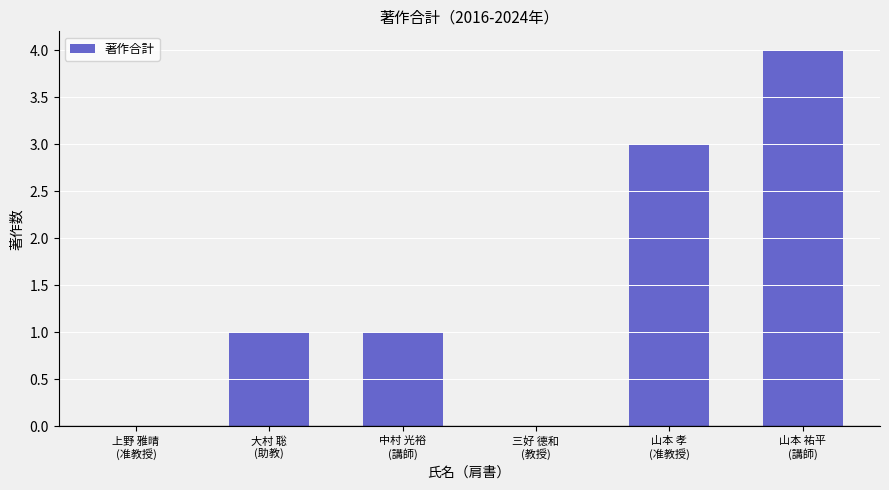

Is it true that the value at 山本 孝
(准教授) is 1?

False